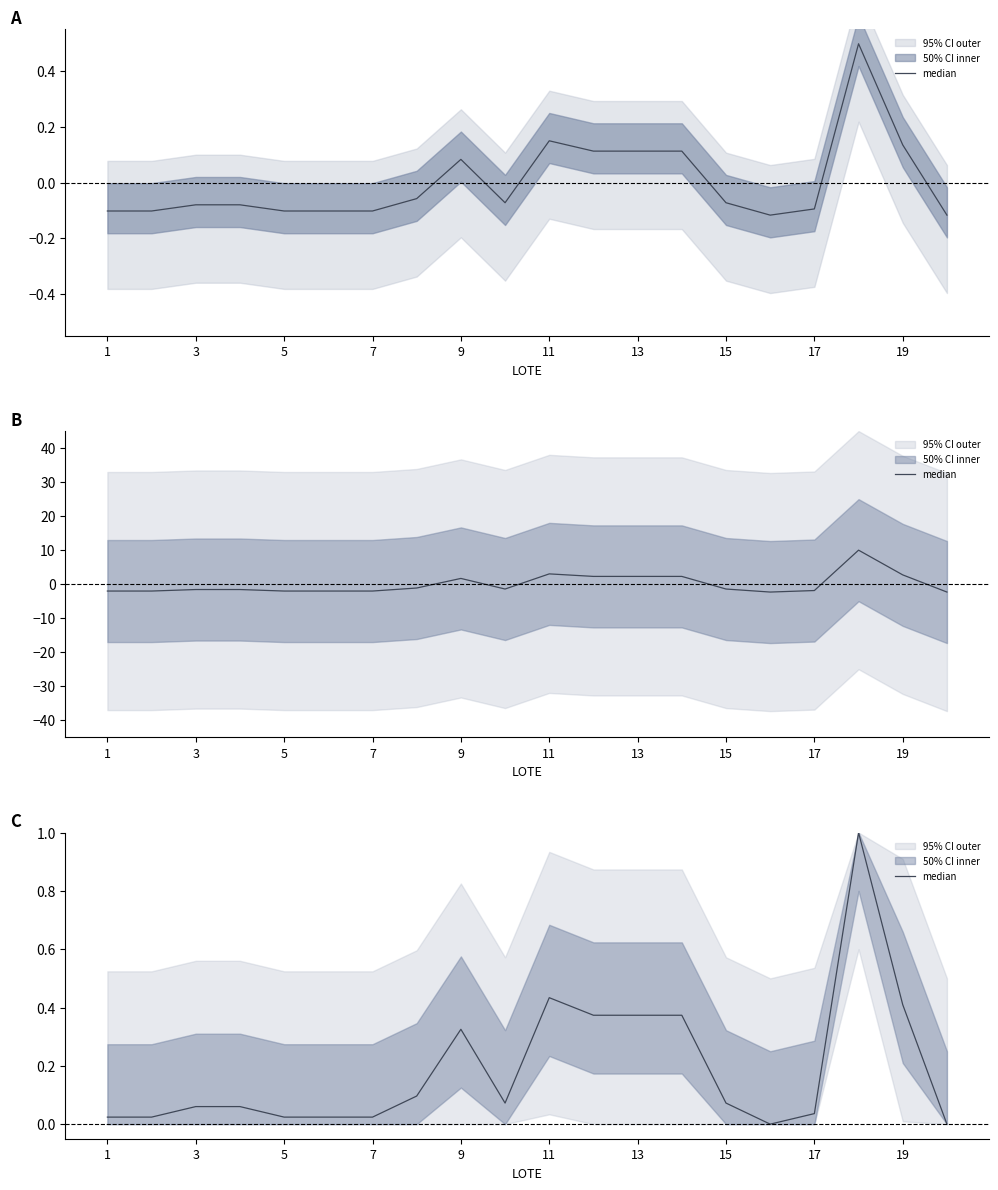

Count the number of values greater than 0.

18